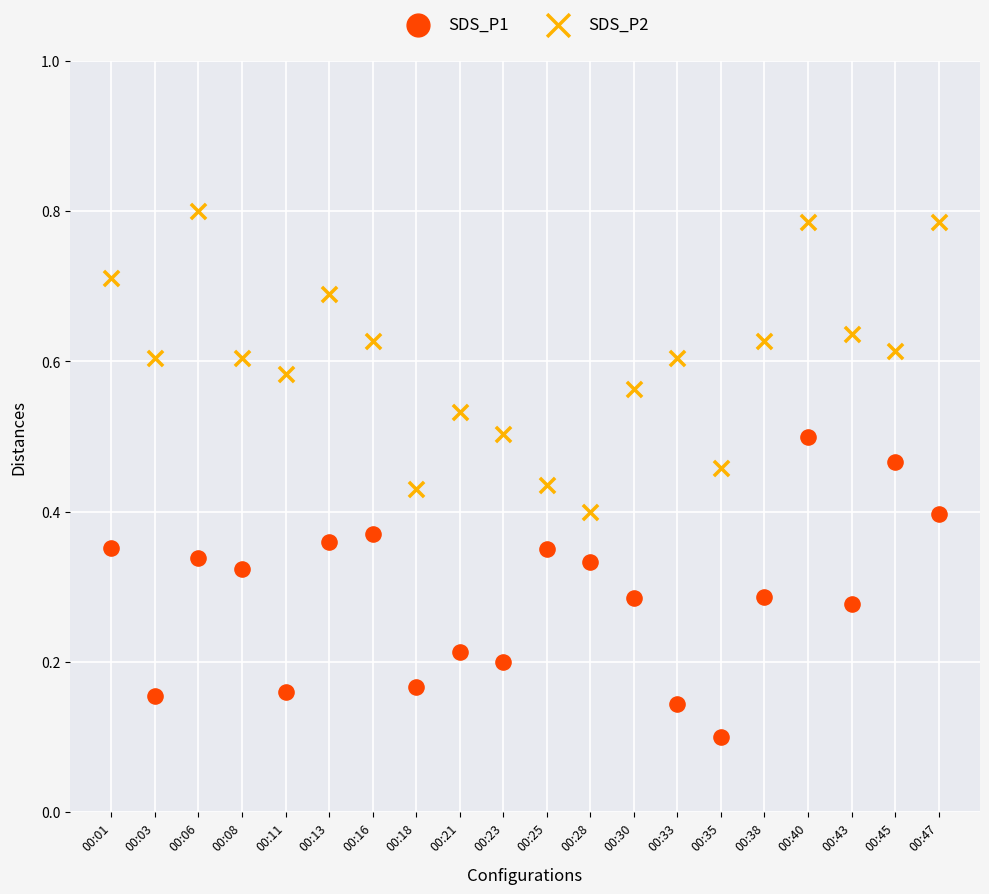

Which series contains the lowest Y value?

SDS_P1